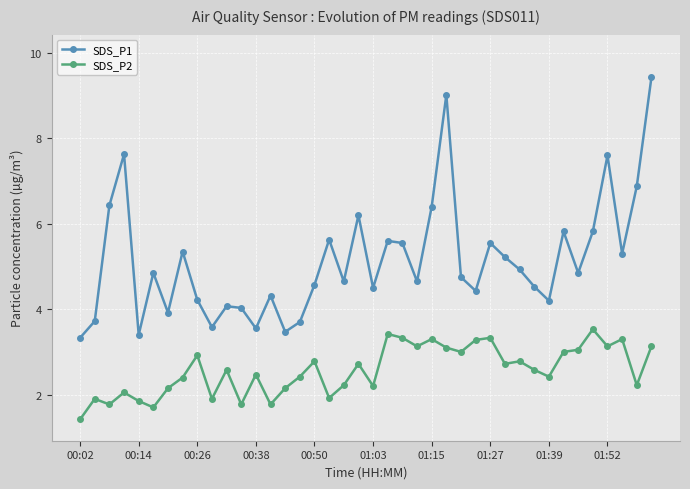

Does the chart display data point markers on the line(s)?

Yes